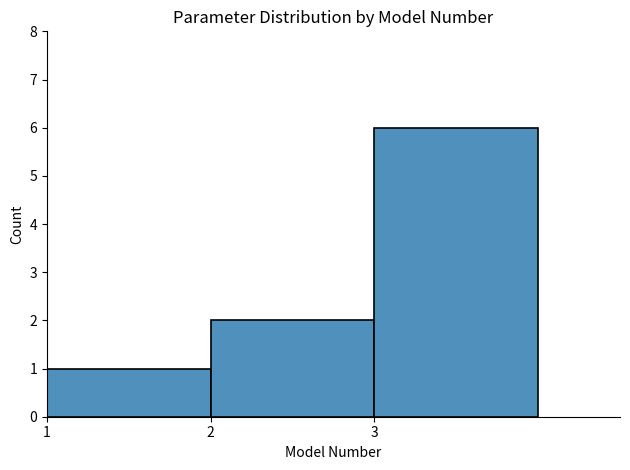

Reading left to right, transcribe this chart: for each bar, give the range it covers on the x-axis and its height. The values are not printed on the chart, so give them approximately, as read against the axis.

1 to 2: 1
2 to 3: 2
3 to 4: 6